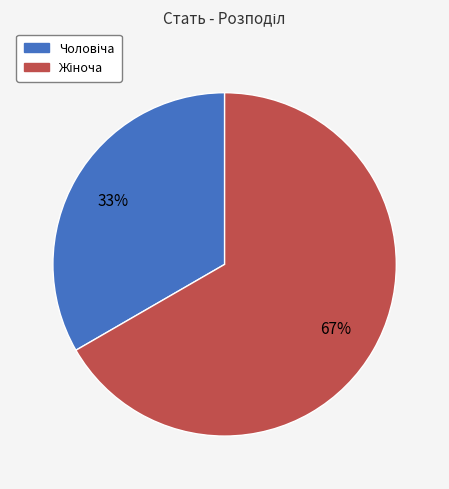

Is there a majority slice in this chart?

Yes